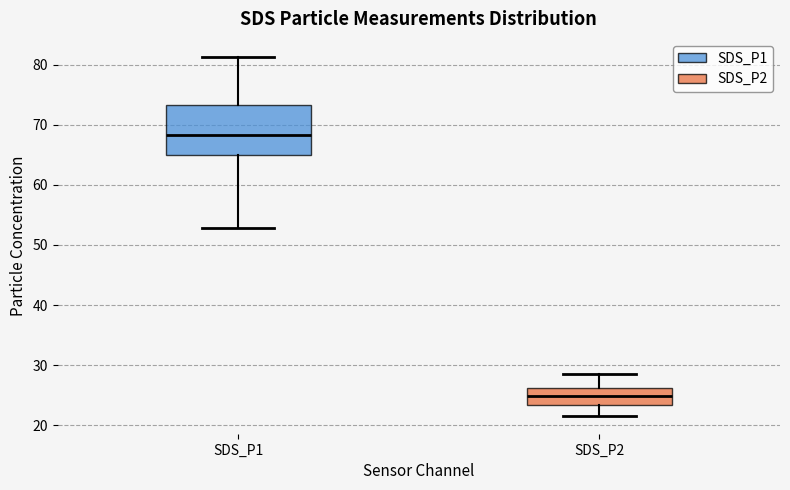

Reading left to right, transcribe this box plot: for each box, give where its median line is, the range the box spans, and where its two whiskers end, as read against the y-axis. The values are not printed on the chart, so give them approximately, as read against the axis.

SDS_P1: median 68, box 65 to 73, whiskers 53 to 81
SDS_P2: median 25, box 23 to 26, whiskers 22 to 28